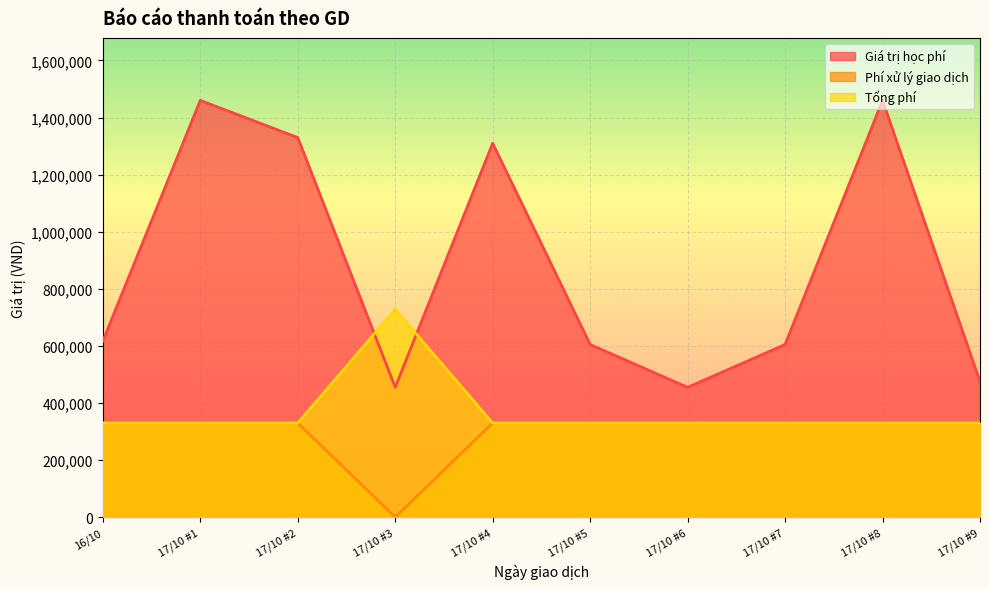

Rank the categories by Giá trị học phí value from lowest to highest.

17/10 #3, 17/10 #6, 17/10 #9, 17/10 #5, 17/10 #7, 16/10, 17/10 #4, 17/10 #2, 17/10 #1, 17/10 #8